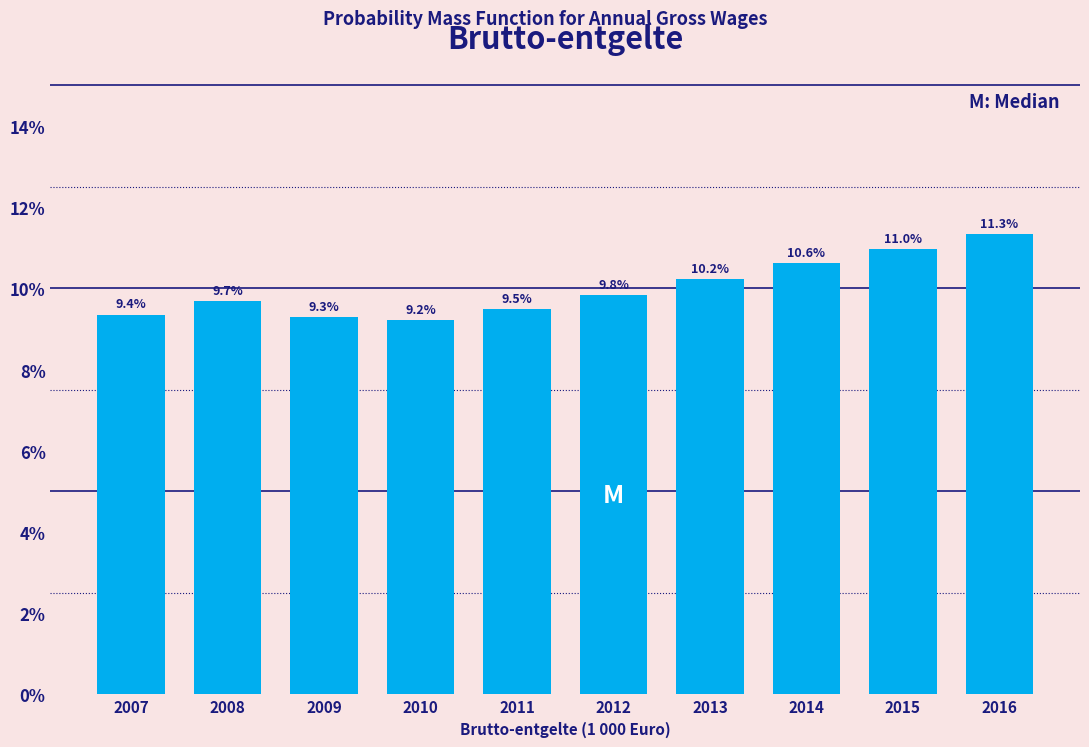

Reading right to left, what are all the values shown in this chart?

2016=11.3	2015=11.0	2014=10.6	2013=10.2	2012=9.8	2011=9.5	2010=9.2	2009=9.3	2008=9.7	2007=9.4